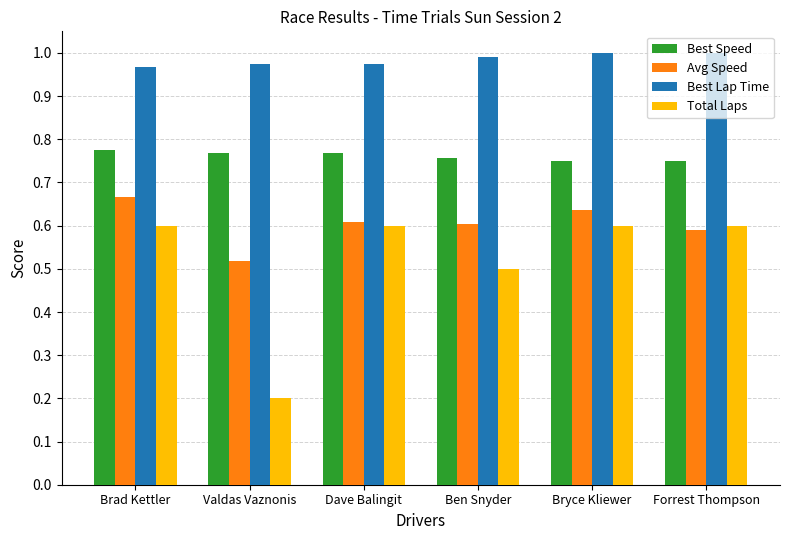

Count the Total Laps values in the range 0 to 1.

6